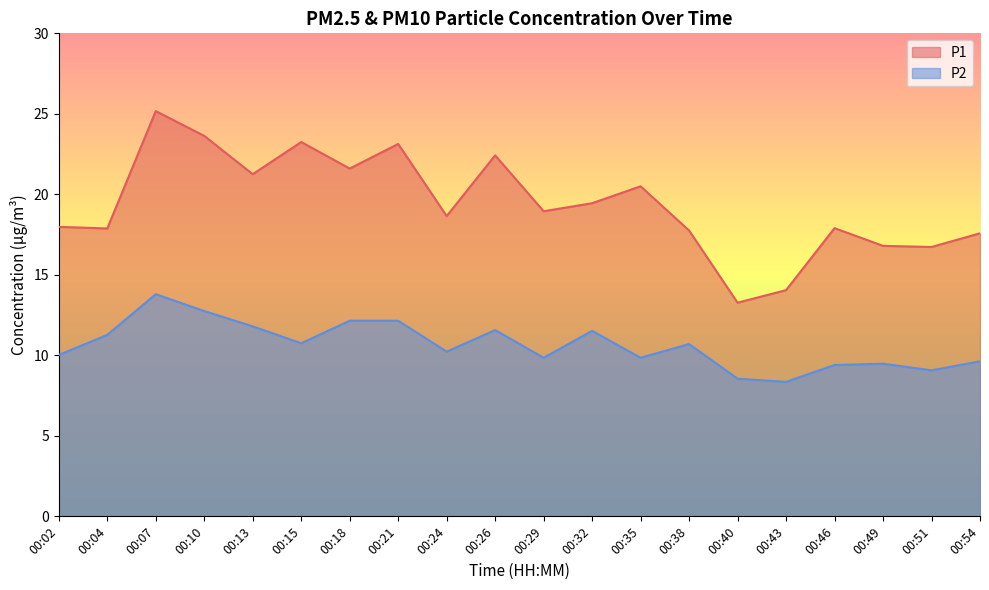

True or false: P1 and P2 cross at least once.

False